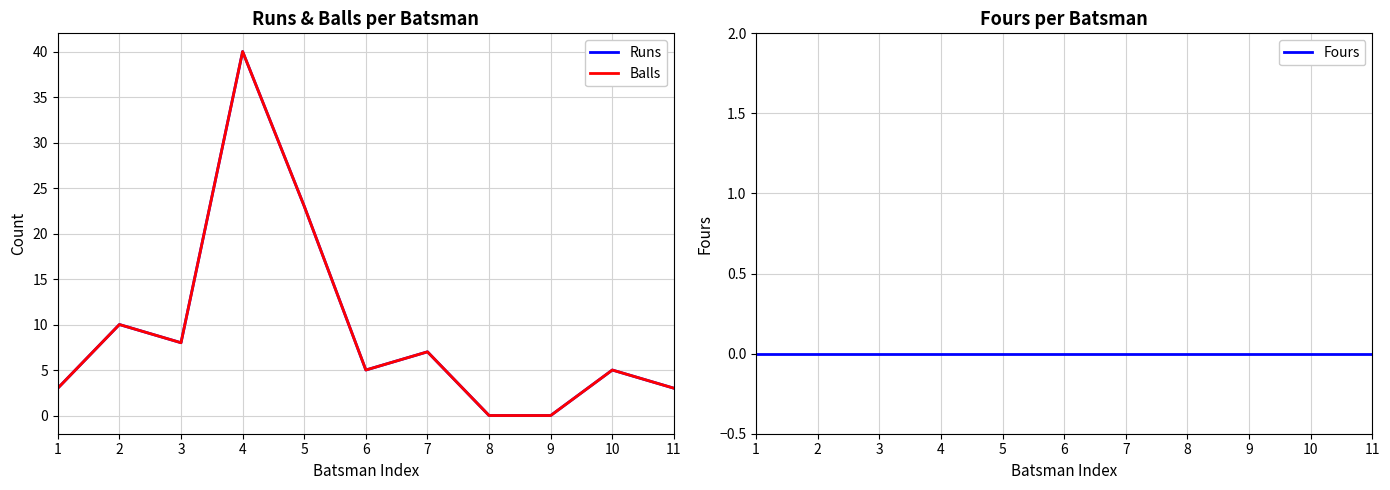

Where is the first local minimum for Balls?

3